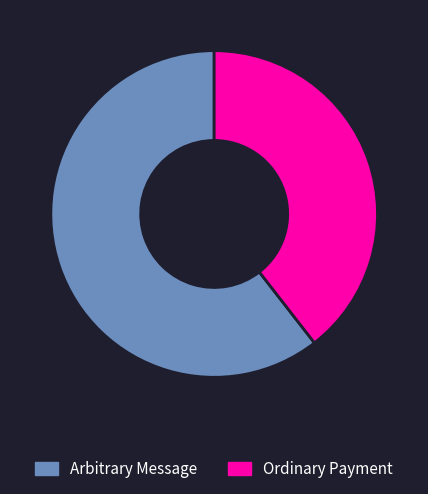

Rank the categories by value from lowest to highest.

Ordinary Payment, Arbitrary Message